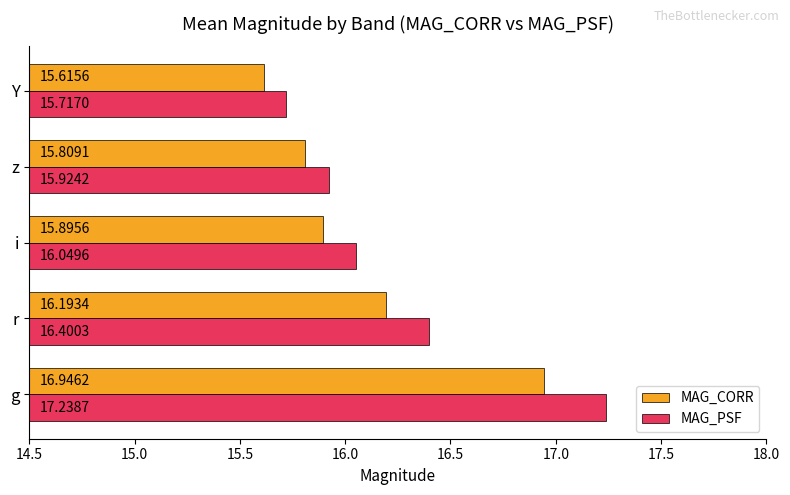

How many data points does each series have?

5